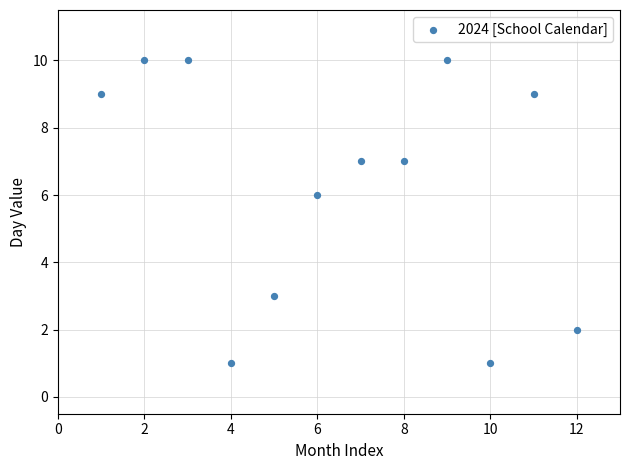

What Y value in the scatter plot is closest to 5?

6